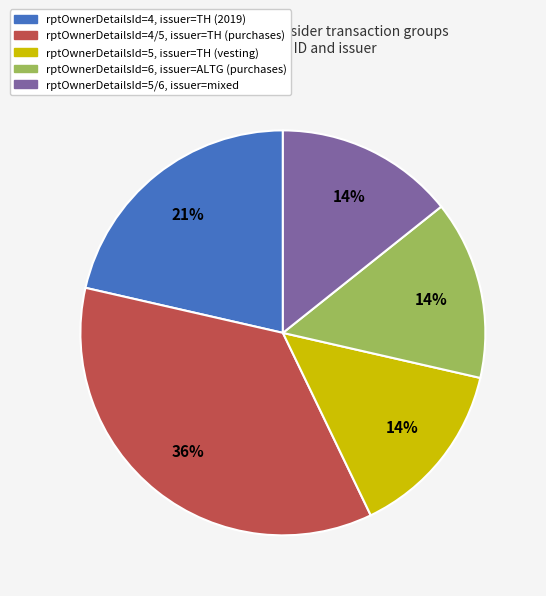

To the nearest percent, what is the average slice percentage?

20%